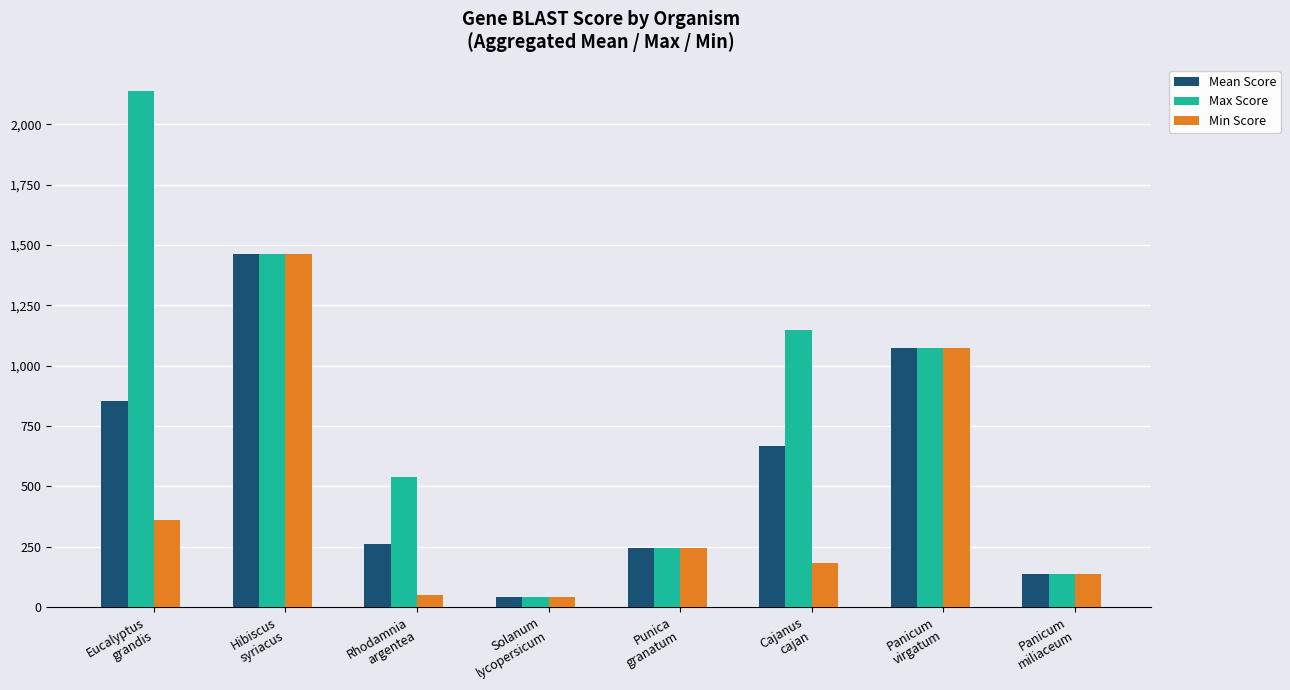

What position from the left is Solanum
lycopersicum?

4